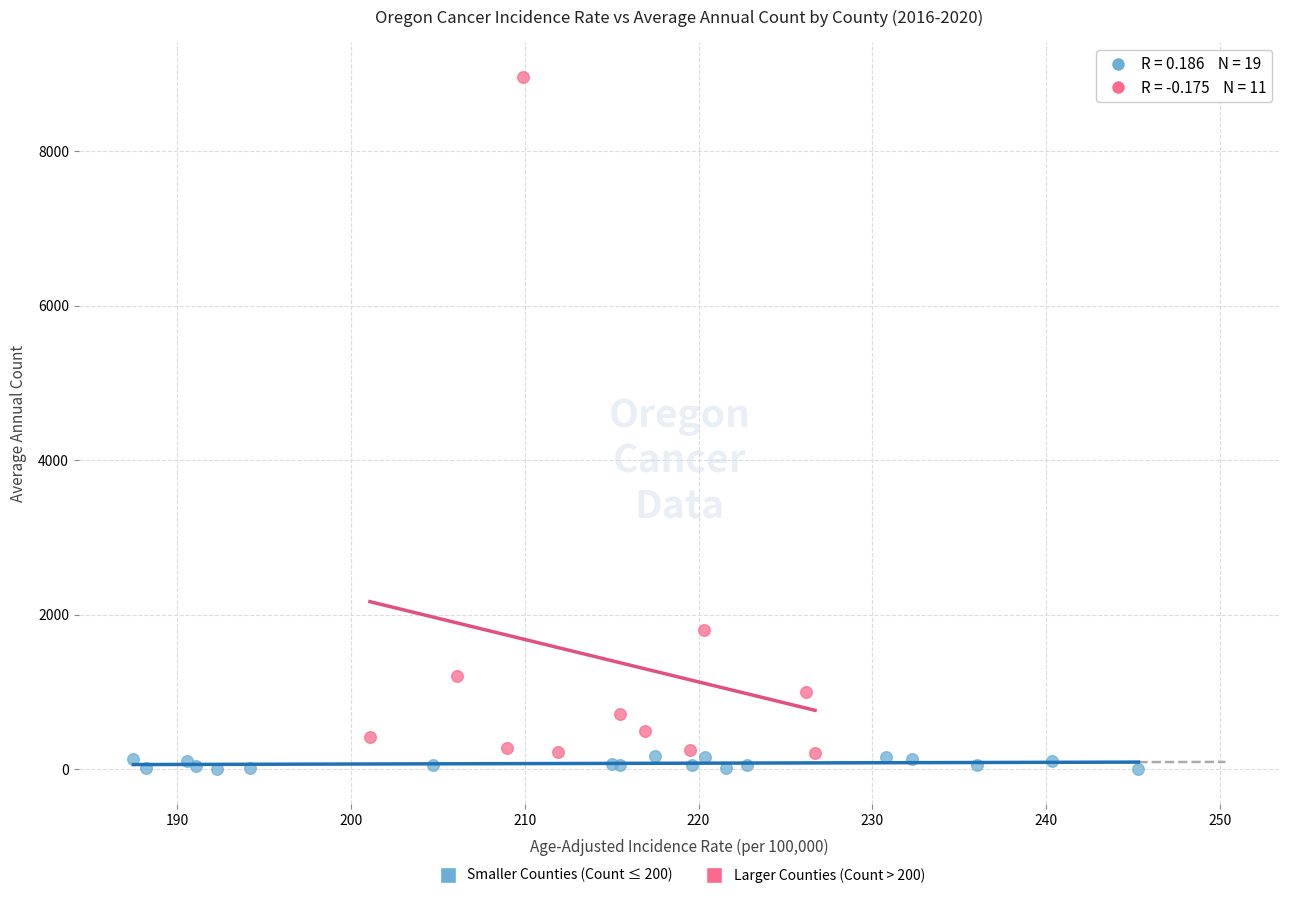

Which series has the largest Y range (max minus min)?

Larger Counties (Count > 200)